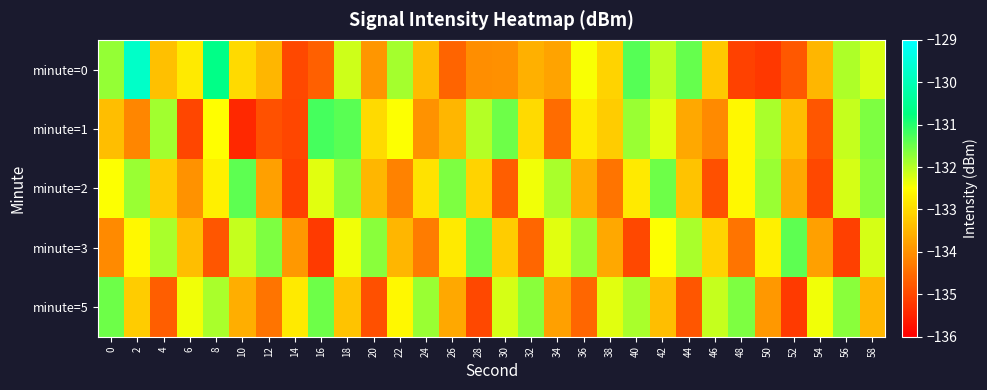

How many series are shown in this chart?

5